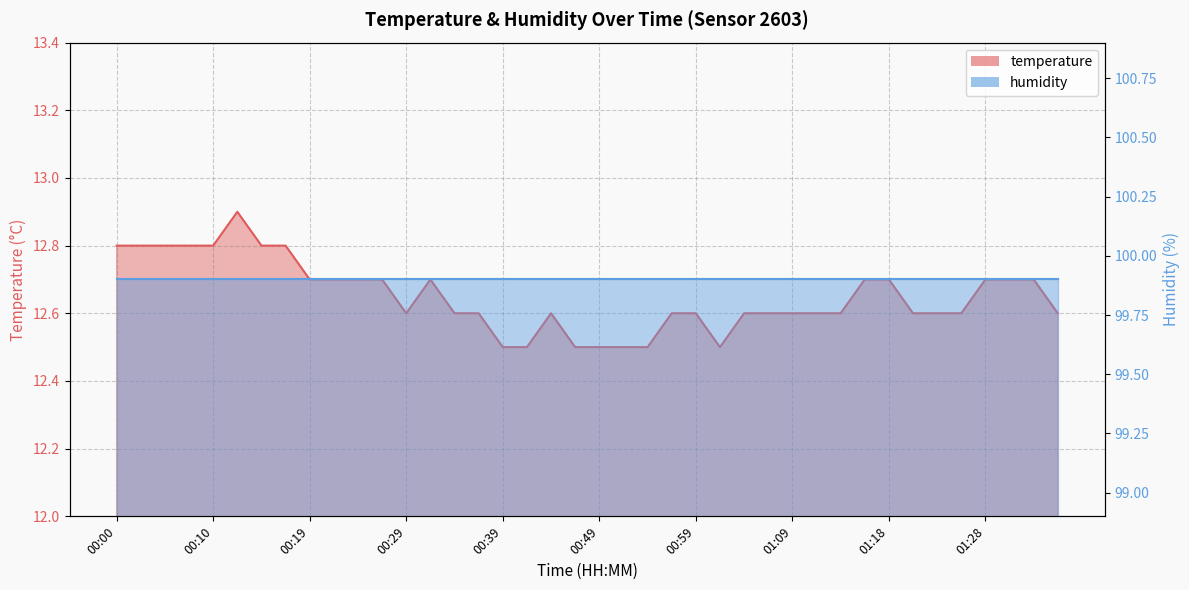

What is the difference between the second highest and minimum values?

0.3